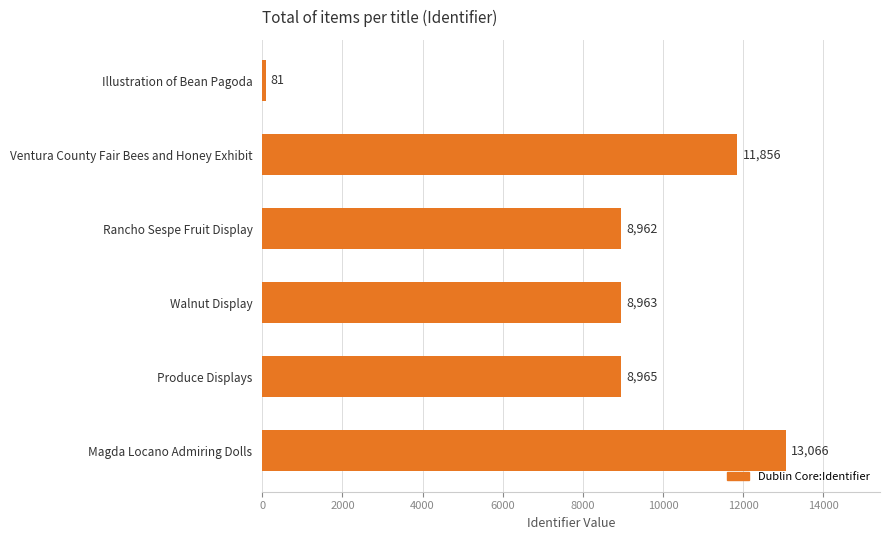

What is the sum of all values?

51893